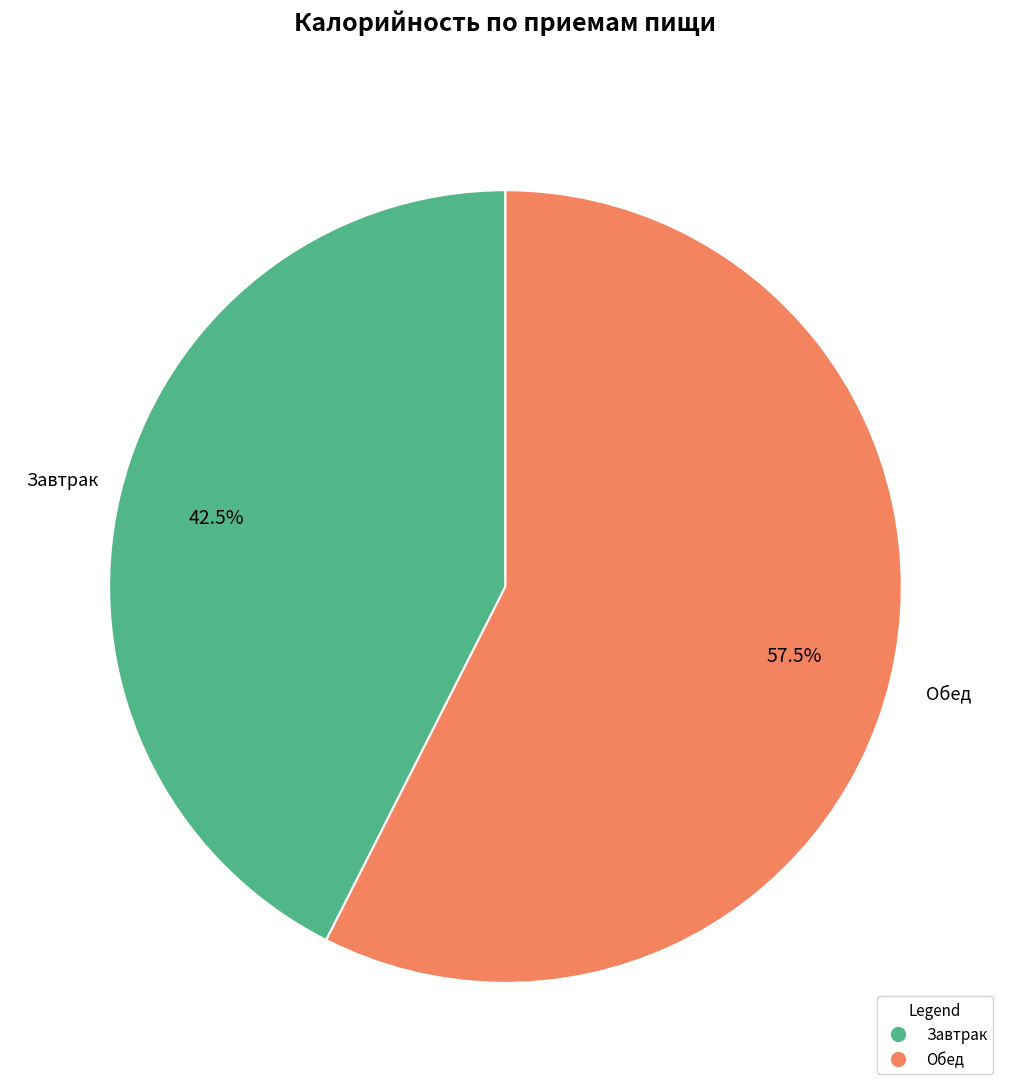

How much of the chart is everything except Обед?

42.5%